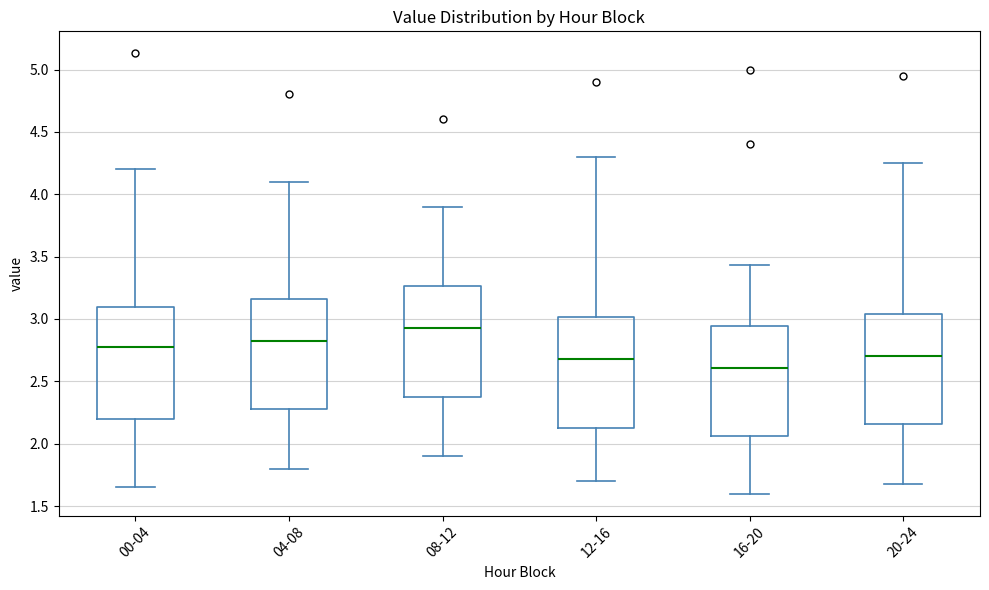

Reading left to right, read every box against the y-axis: the position of its median line, the range the box covers, and the ends of its whiskers. The values are not printed on the chart, so give them approximately, as read against the axis.

00-04: median 2.80, box 2.20 to 3.10, whiskers 1.65 to 4.20
04-08: median 2.85, box 2.30 to 3.15, whiskers 1.80 to 4.10
08-12: median 2.95, box 2.40 to 3.25, whiskers 1.90 to 3.90
12-16: median 2.70, box 2.15 to 3.00, whiskers 1.70 to 4.30
16-20: median 2.60, box 2.05 to 2.95, whiskers 1.60 to 3.45
20-24: median 2.70, box 2.15 to 3.05, whiskers 1.70 to 4.25